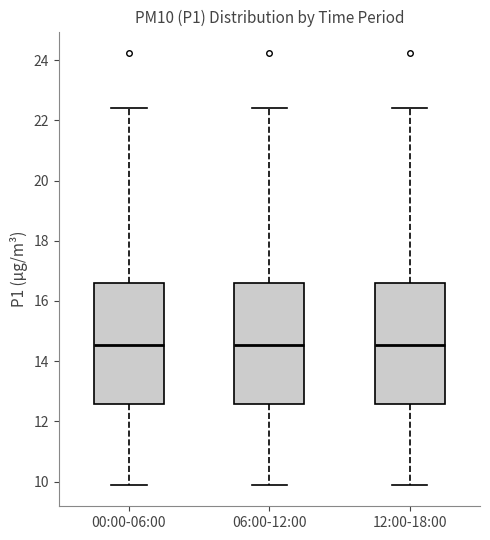

Where does the lower whisker of the box for 12:00-18:00 end on the y-axis? The values are not printed on the chart, so give them approximately, as read against the axis.

10.0